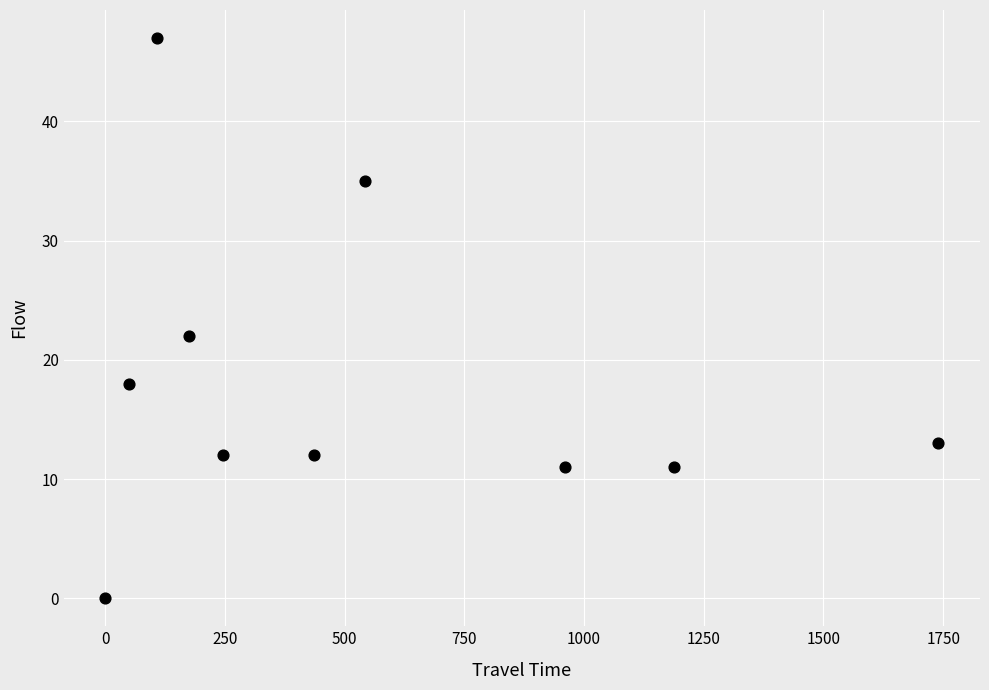

What Y value in the scatter plot is closest to 23?

22